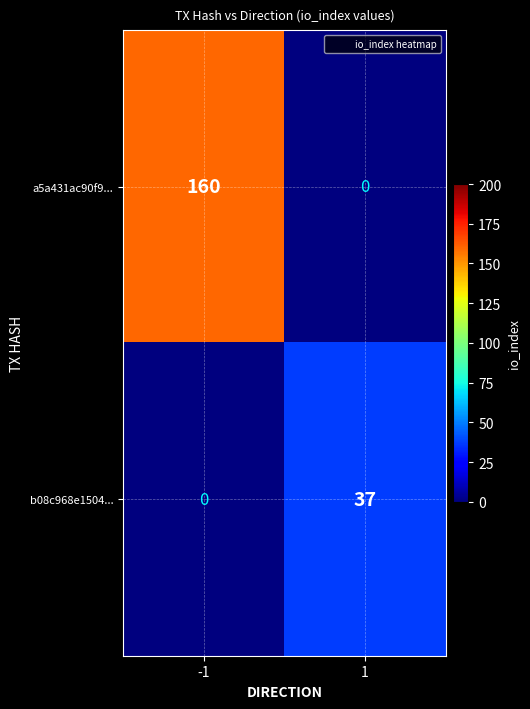

What is the sum of all a5a431ac90f9... values?

160